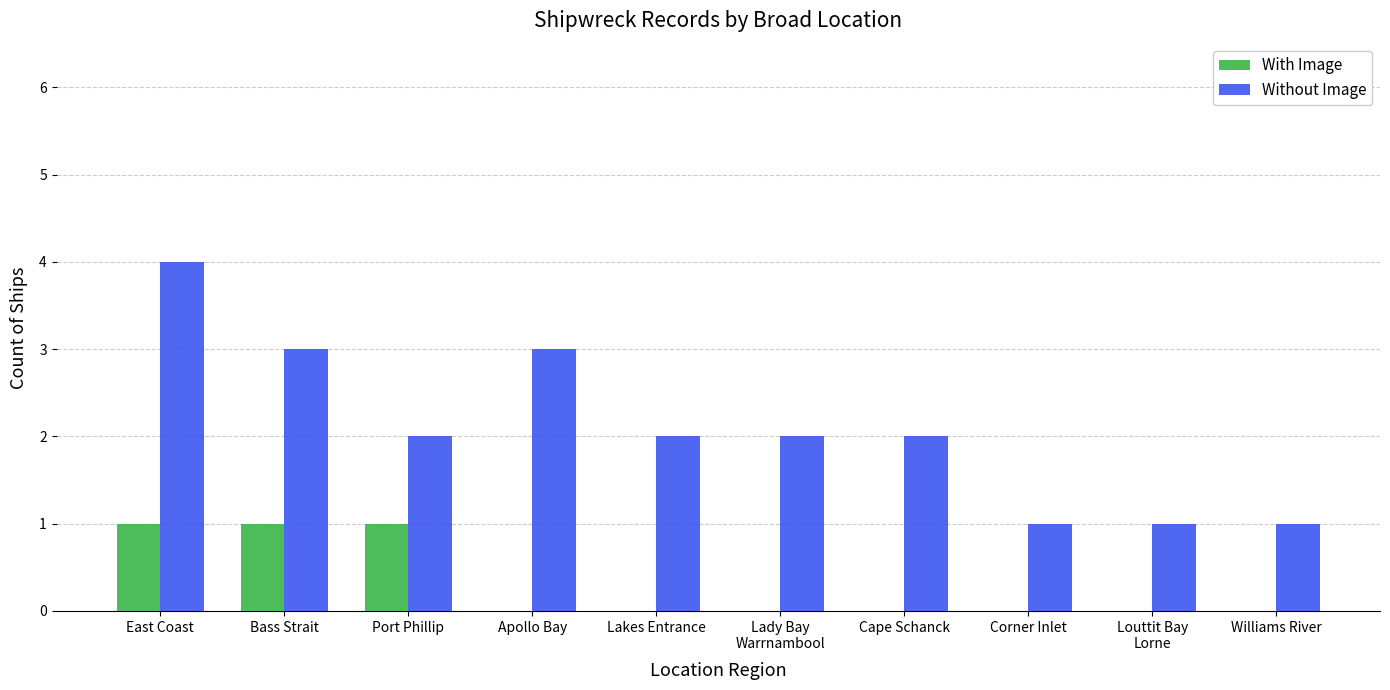

What are all the series names shown in the legend?

With Image, Without Image